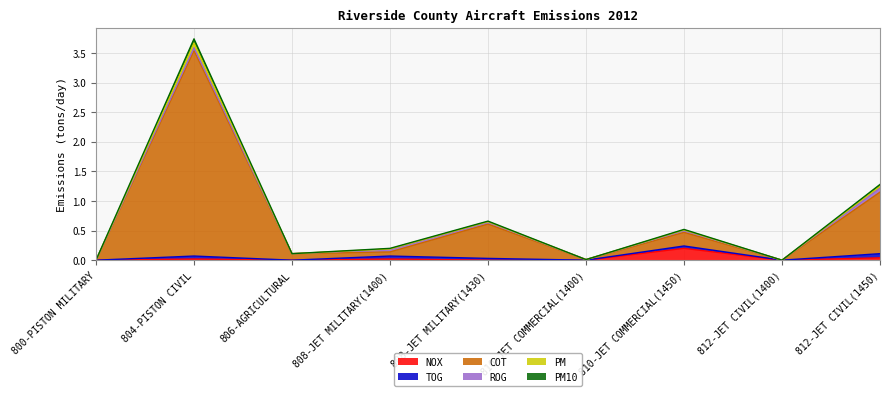

What is the label of the 3rd point from the left?

806-AGRICULTURAL